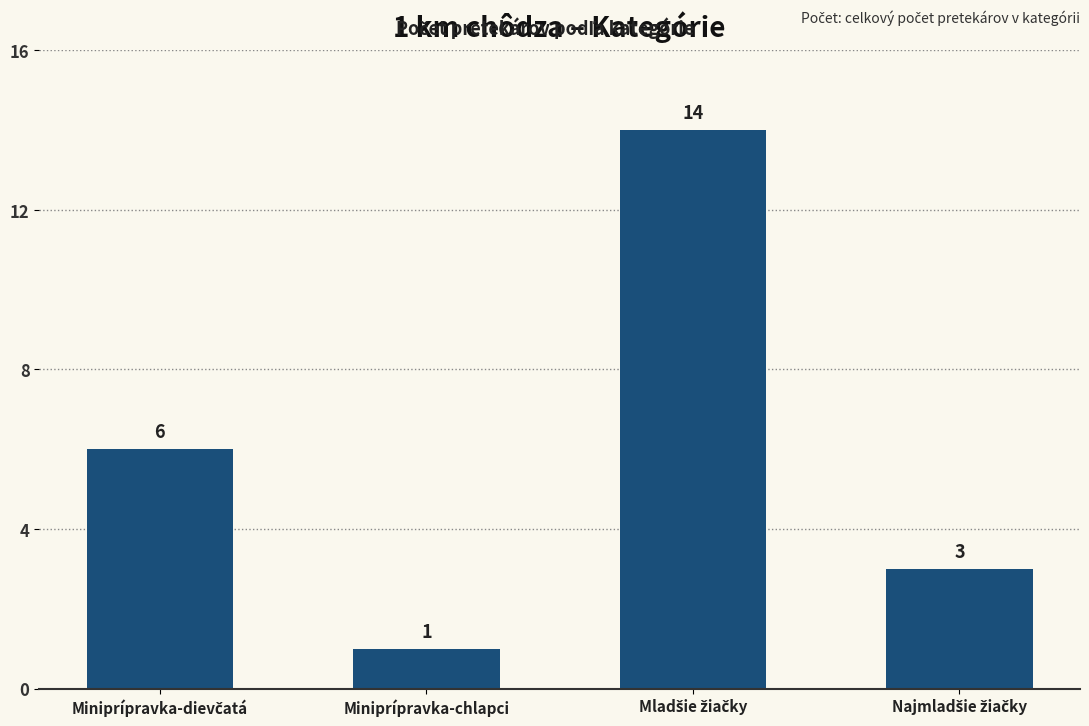

What is the value of the 3rd bar from the left?

14